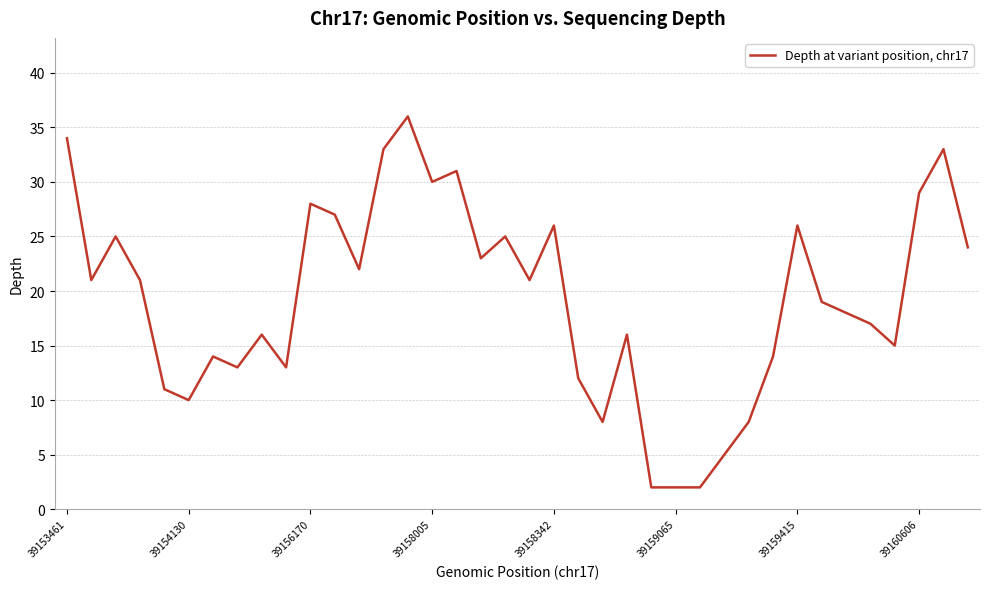

How many categories are shown in the chart?

38